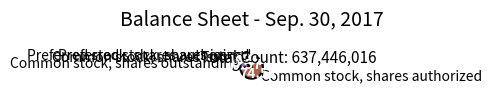

How many slices are in this pie chart?

5